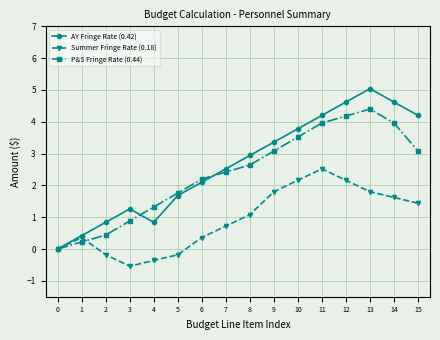

What value does the AY Fringe Rate (0.42) series have at 12?

4.6